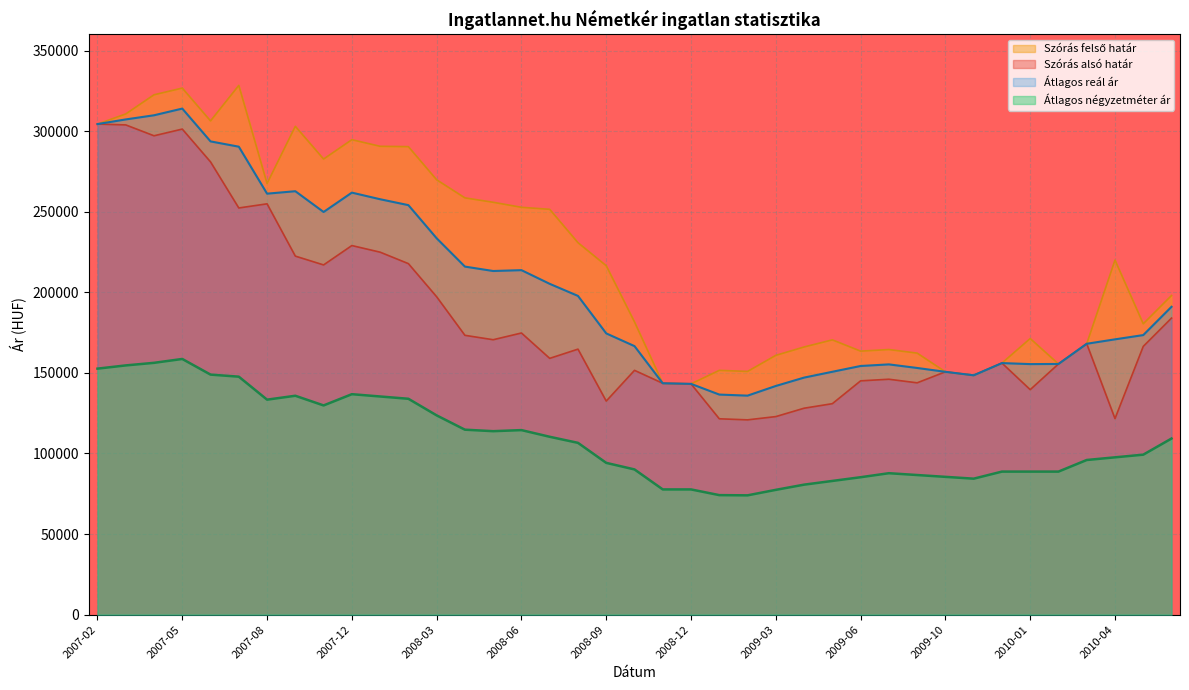

At which category does Átlagos négyzetméter ár reach its first local valley?

2007-08